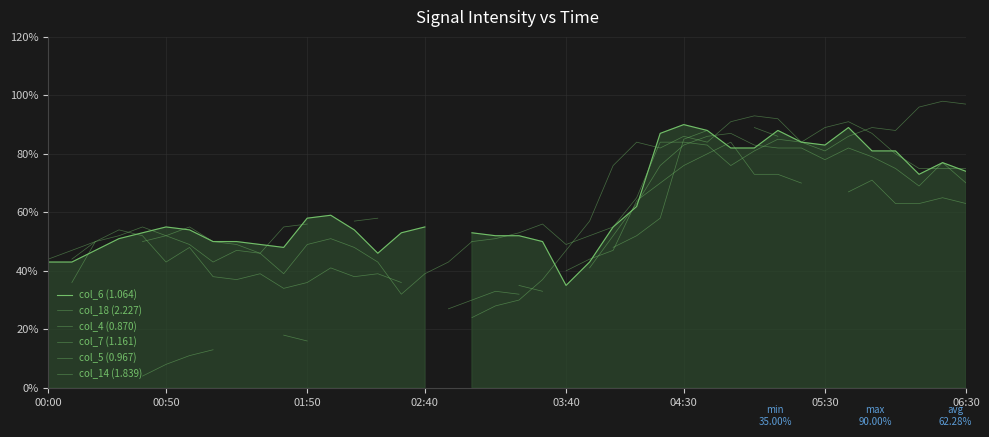

What is the difference between the second highest and minimum values in the col_6 (1.064) series?

54.0